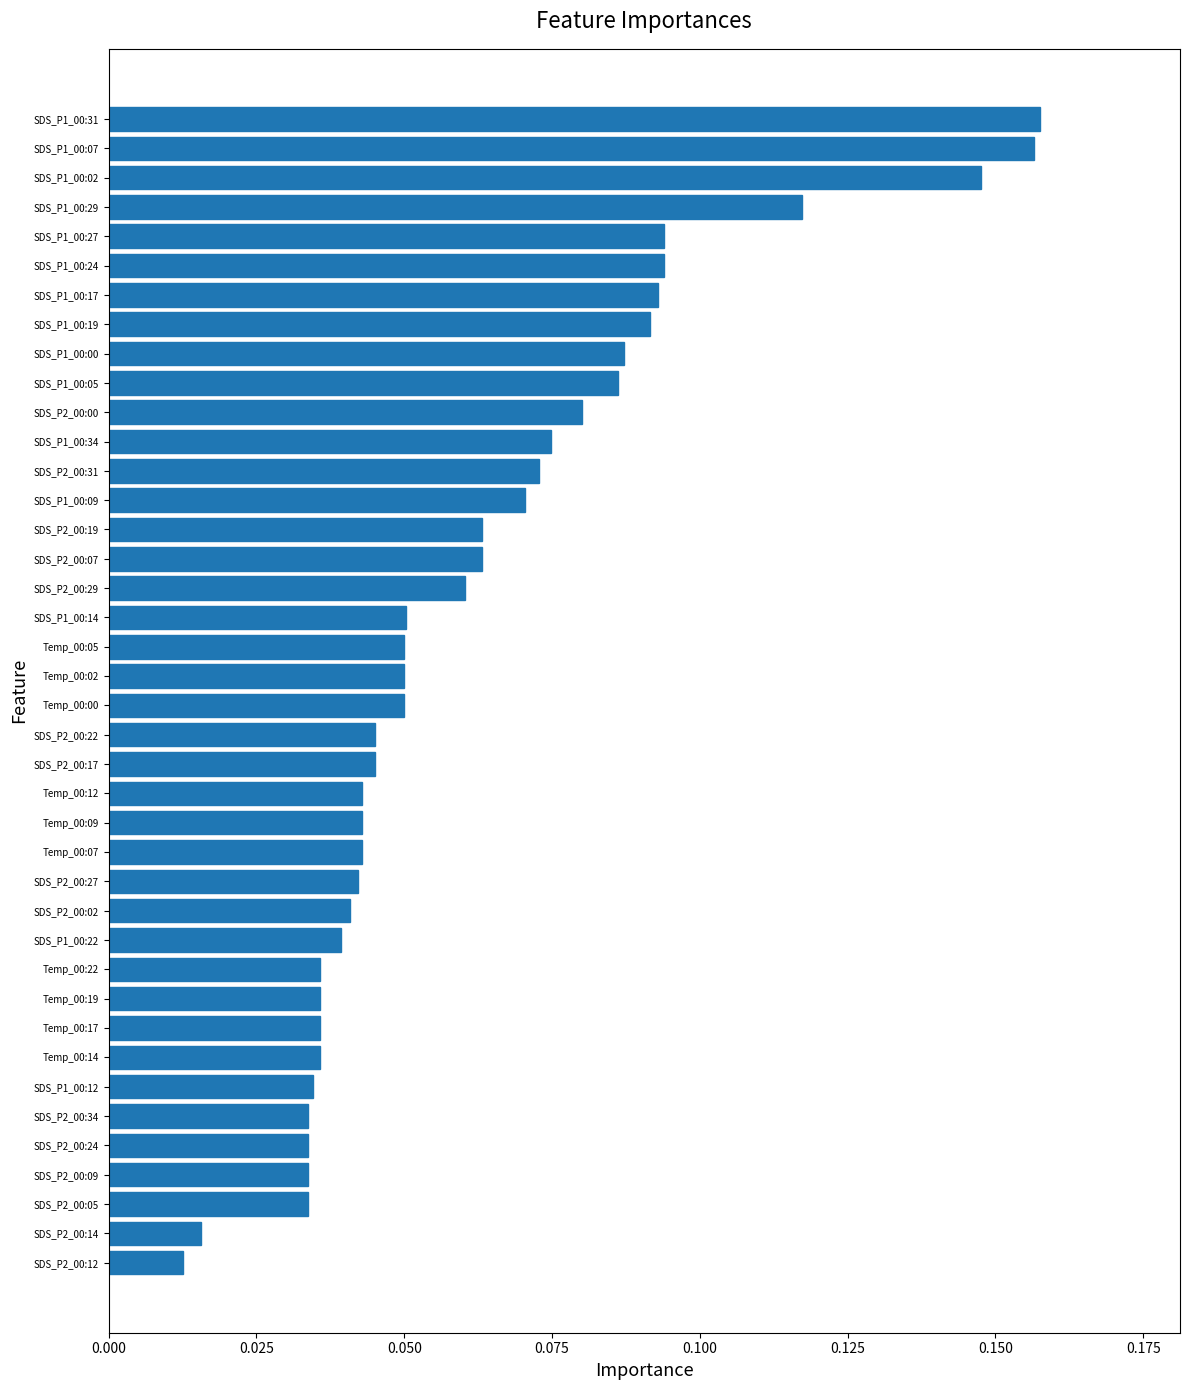

Is it true that the value at SDS_P2_00:24 is 0.1?

False